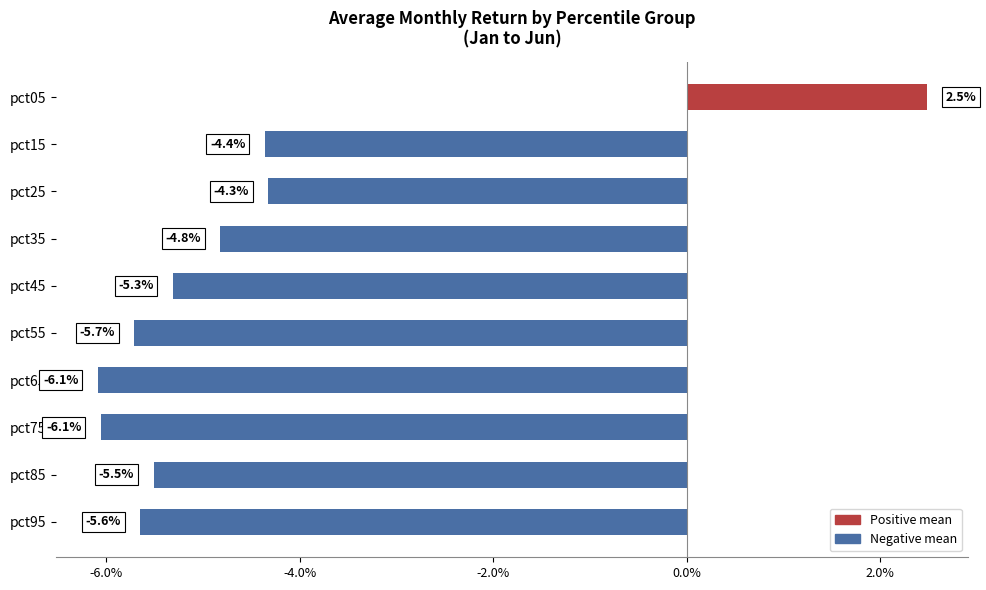

Are the bars horizontal?

Yes